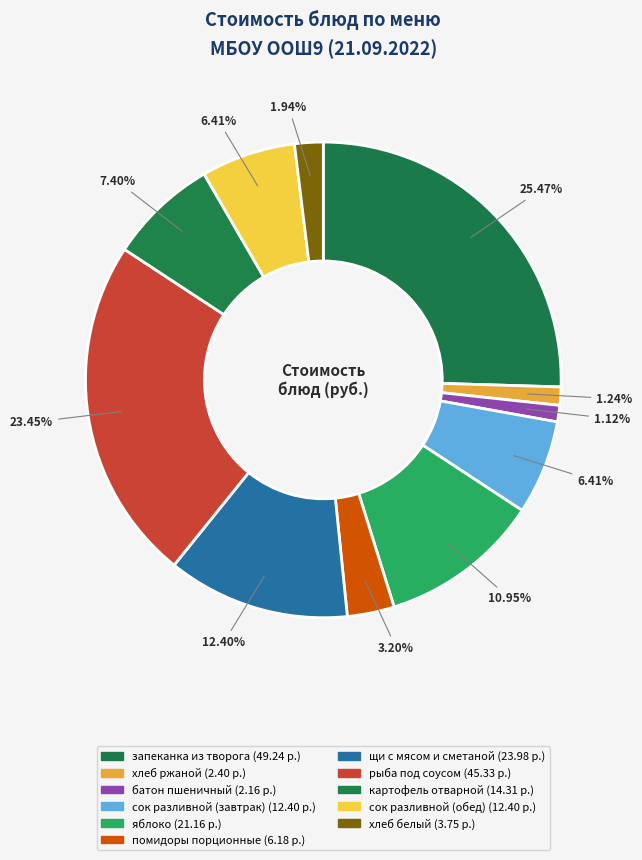

Does any single category account for the majority?

No